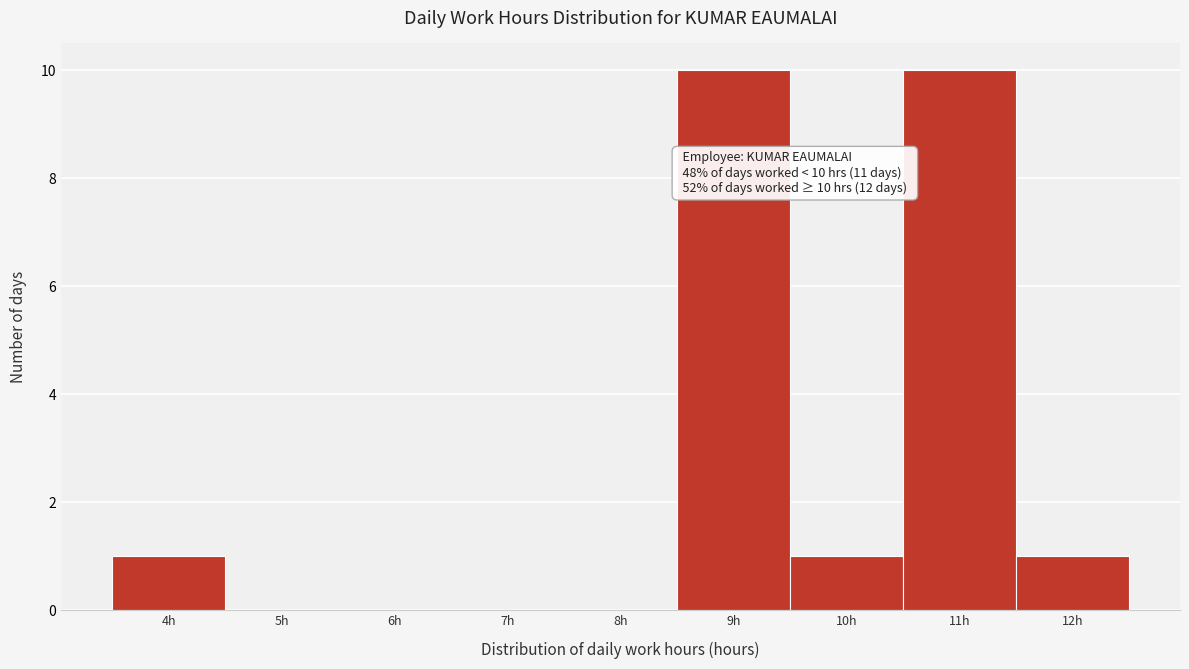

Reading right to left, what are all the values shown in this chart?

12h=1	11h=10	10h=1	9h=10	8h=0	7h=0	6h=0	5h=0	4h=1